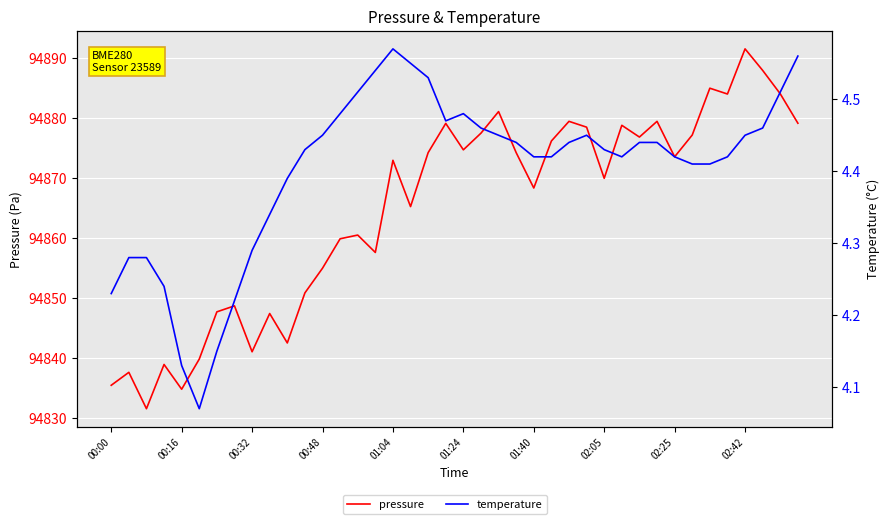

How many series are shown in this chart?

2